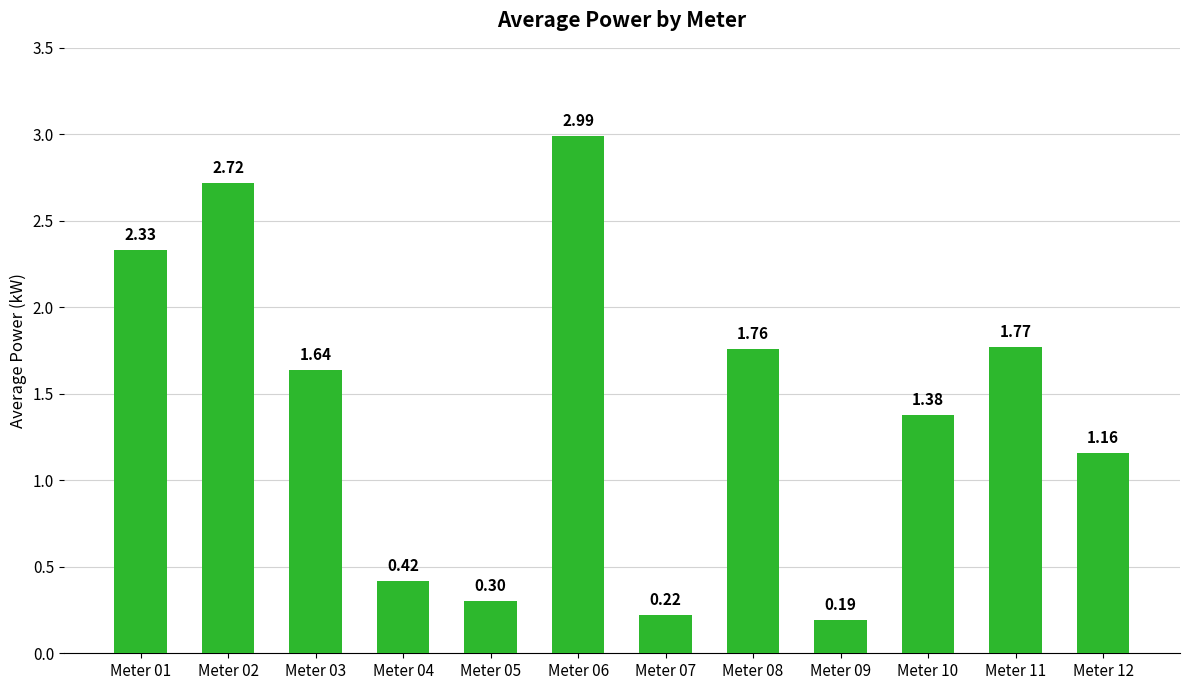

List the labels in order of value, largest first.

Meter 06, Meter 02, Meter 01, Meter 11, Meter 08, Meter 03, Meter 10, Meter 12, Meter 04, Meter 05, Meter 07, Meter 09